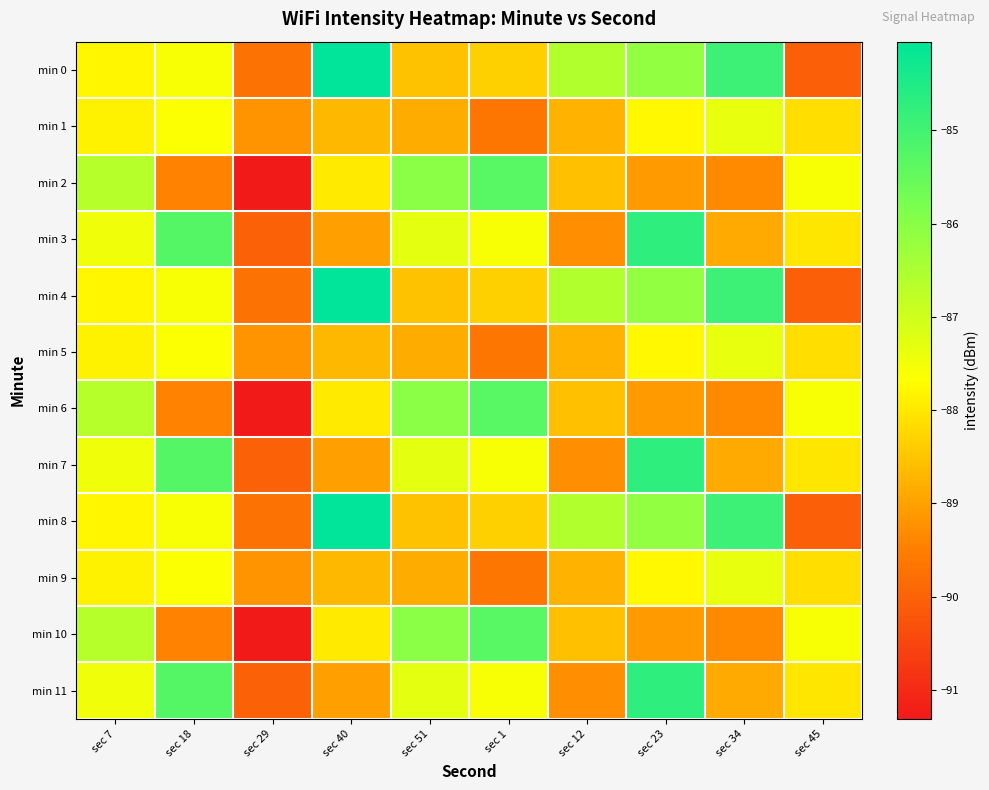

At which category does the chart reach its minimum across all series?

sec 29